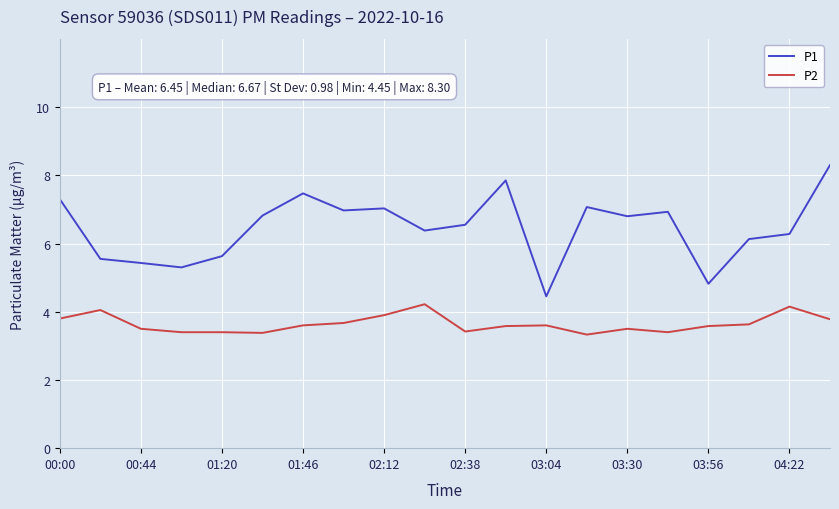

What is the maximum value for P1?

8.3